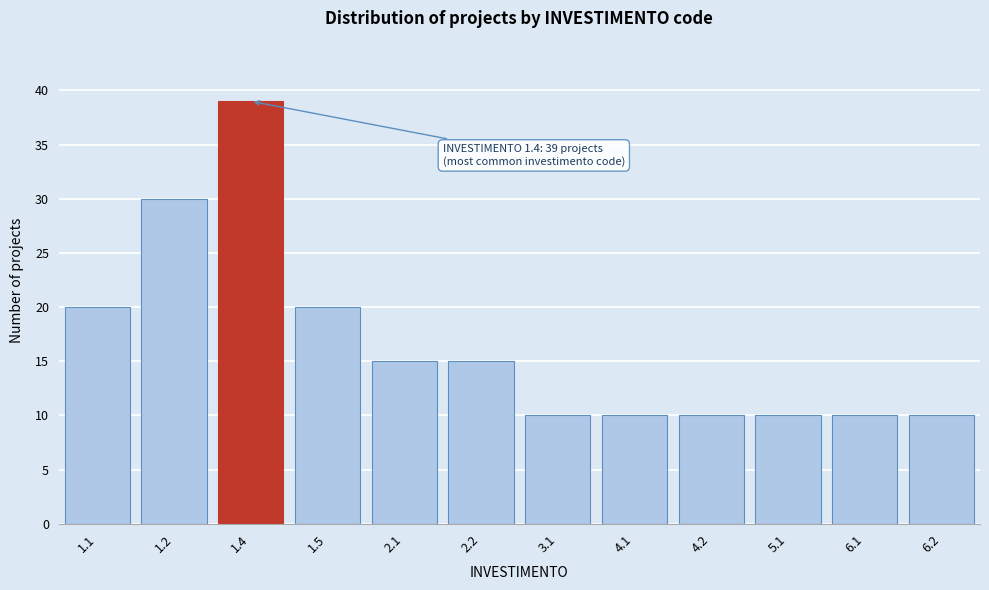

Reading right to left, transcribe all the data shown in this chart.

6.2=10	6.1=10	5.1=10	4.2=10	4.1=10	3.1=10	2.2=15	2.1=15	1.5=20	1.4=39	1.2=30	1.1=20